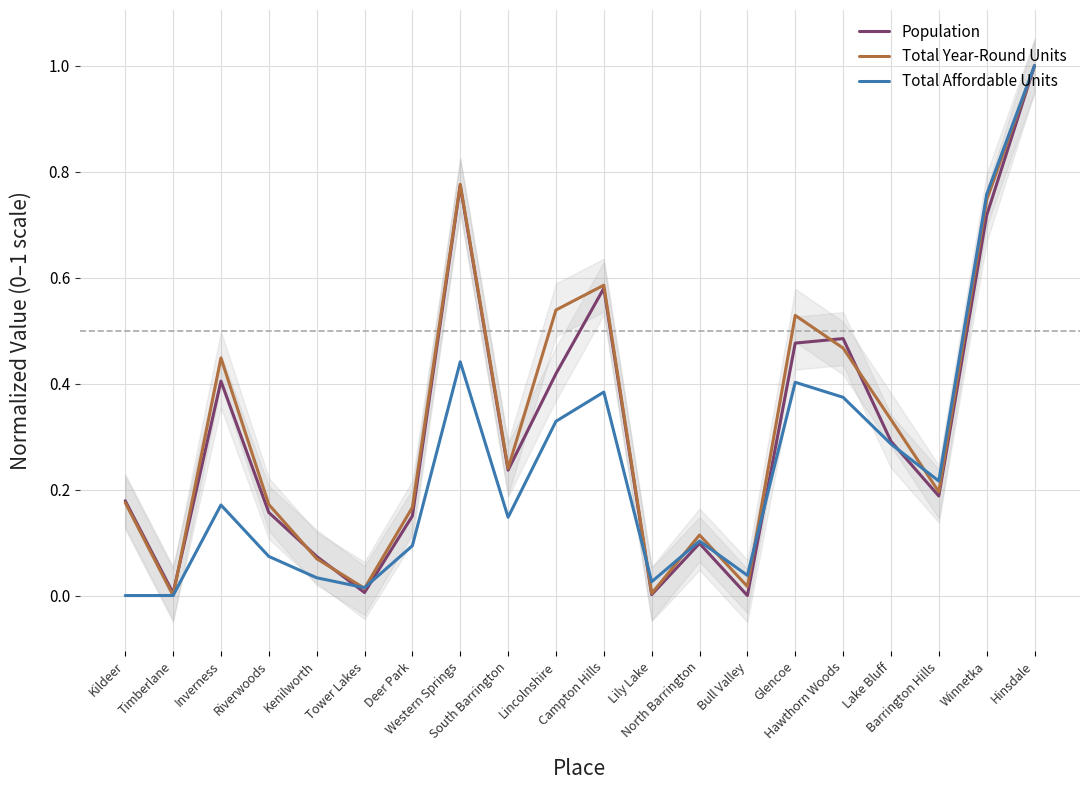

List the series in order of their peak value, highest first.

Population, Total Year-Round Units, Total Affordable Units